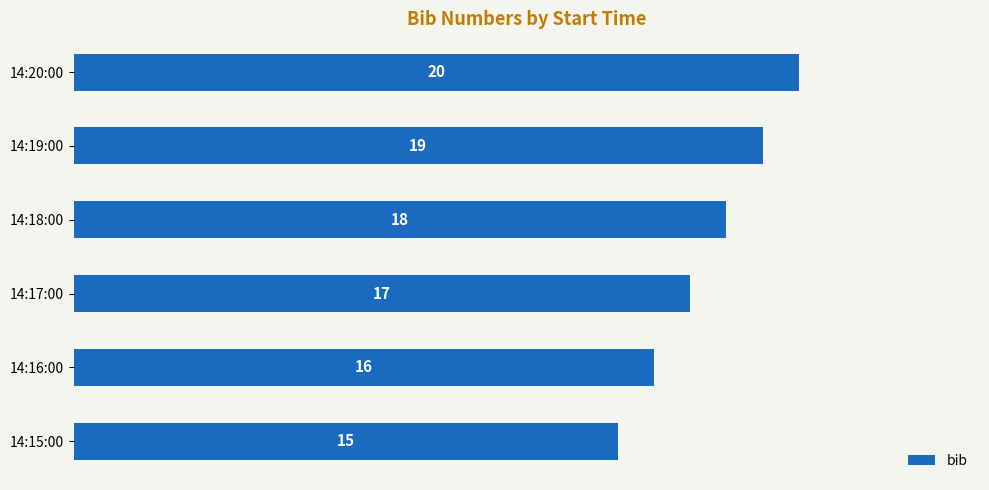

What is the difference between the second highest and second lowest values?

3